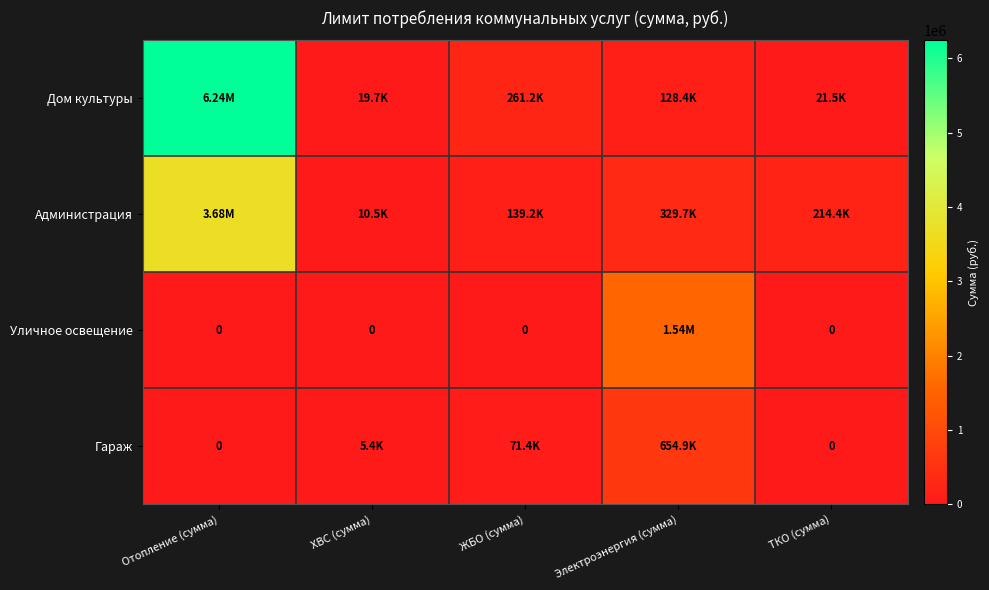

Is it true that Гараж equals 5392.3 at ХВС (сумма)?

True